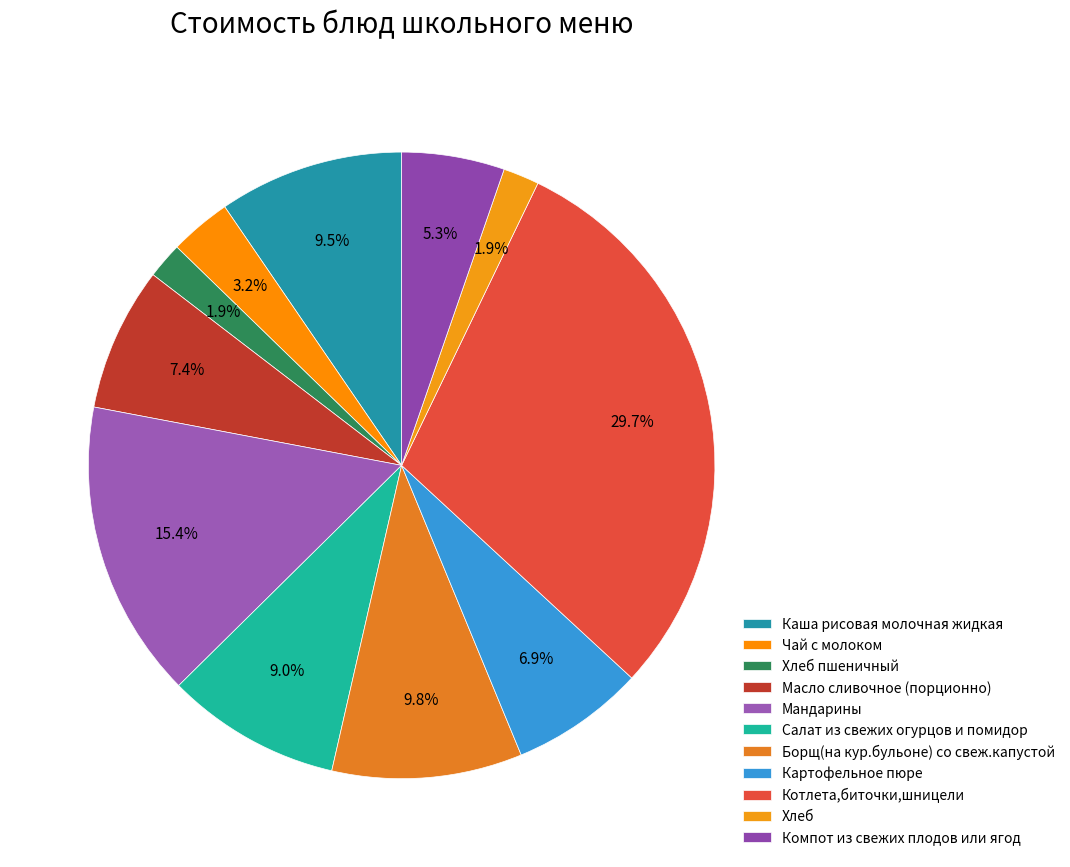

True or false: Котлета,биточки,шницели accounts for 19% of the total.

False